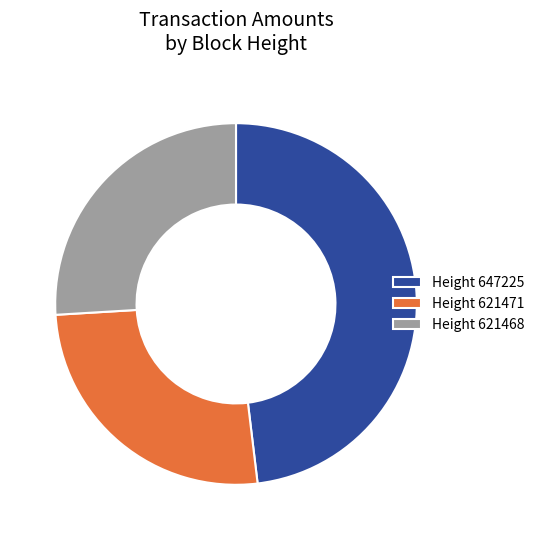

The Height 621468 slice represents 26% of the pie. True or false?

True